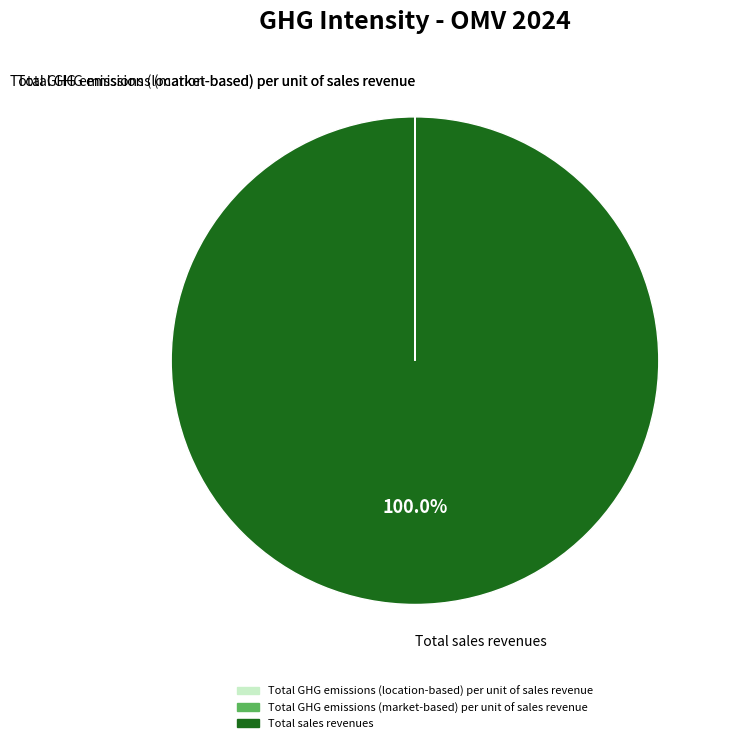

What is the largest slice in the pie chart?

Total sales revenues